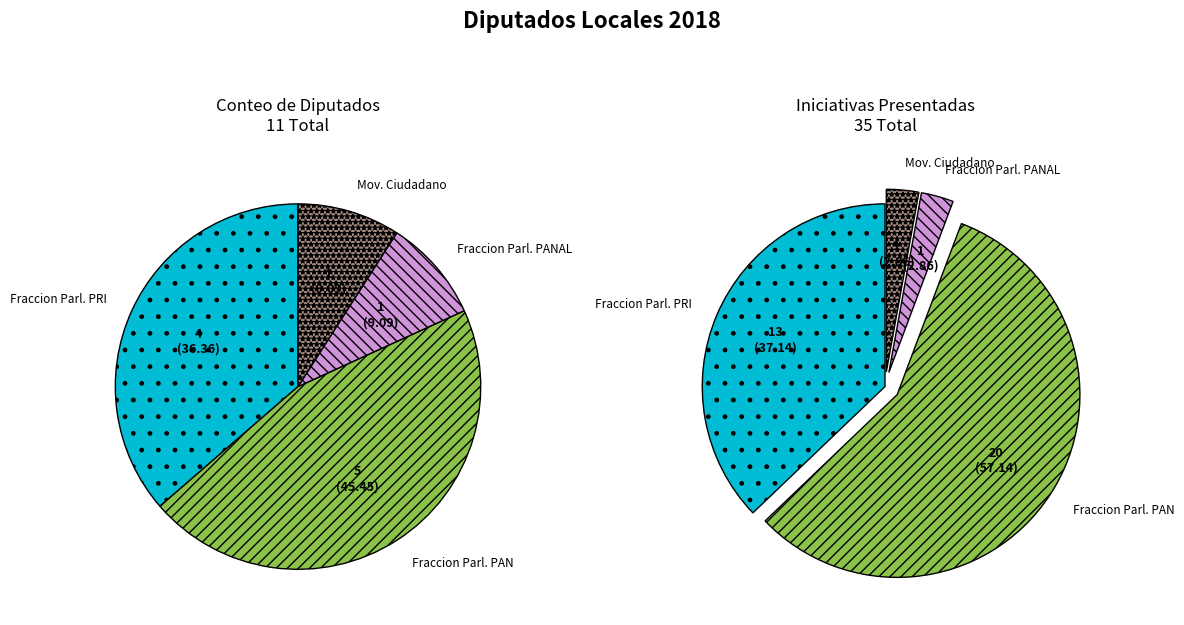

To the nearest percent, what is the average slice percentage?

25%